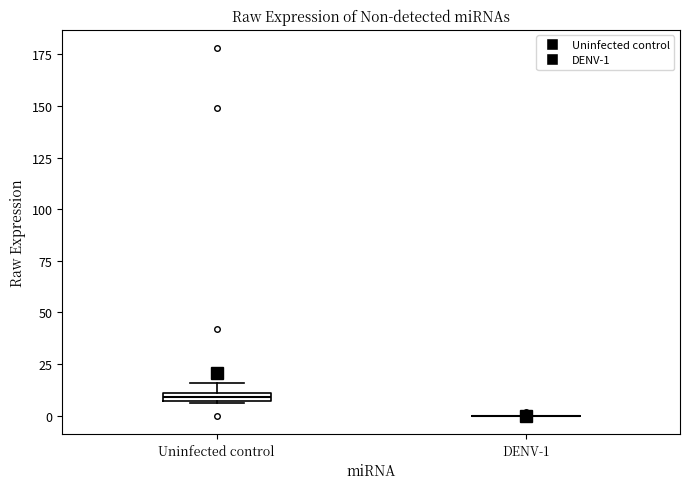

Where is the lower edge of the box for Uninfected control on the y-axis? The values are not printed on the chart, so give them approximately, as read against the axis.

5